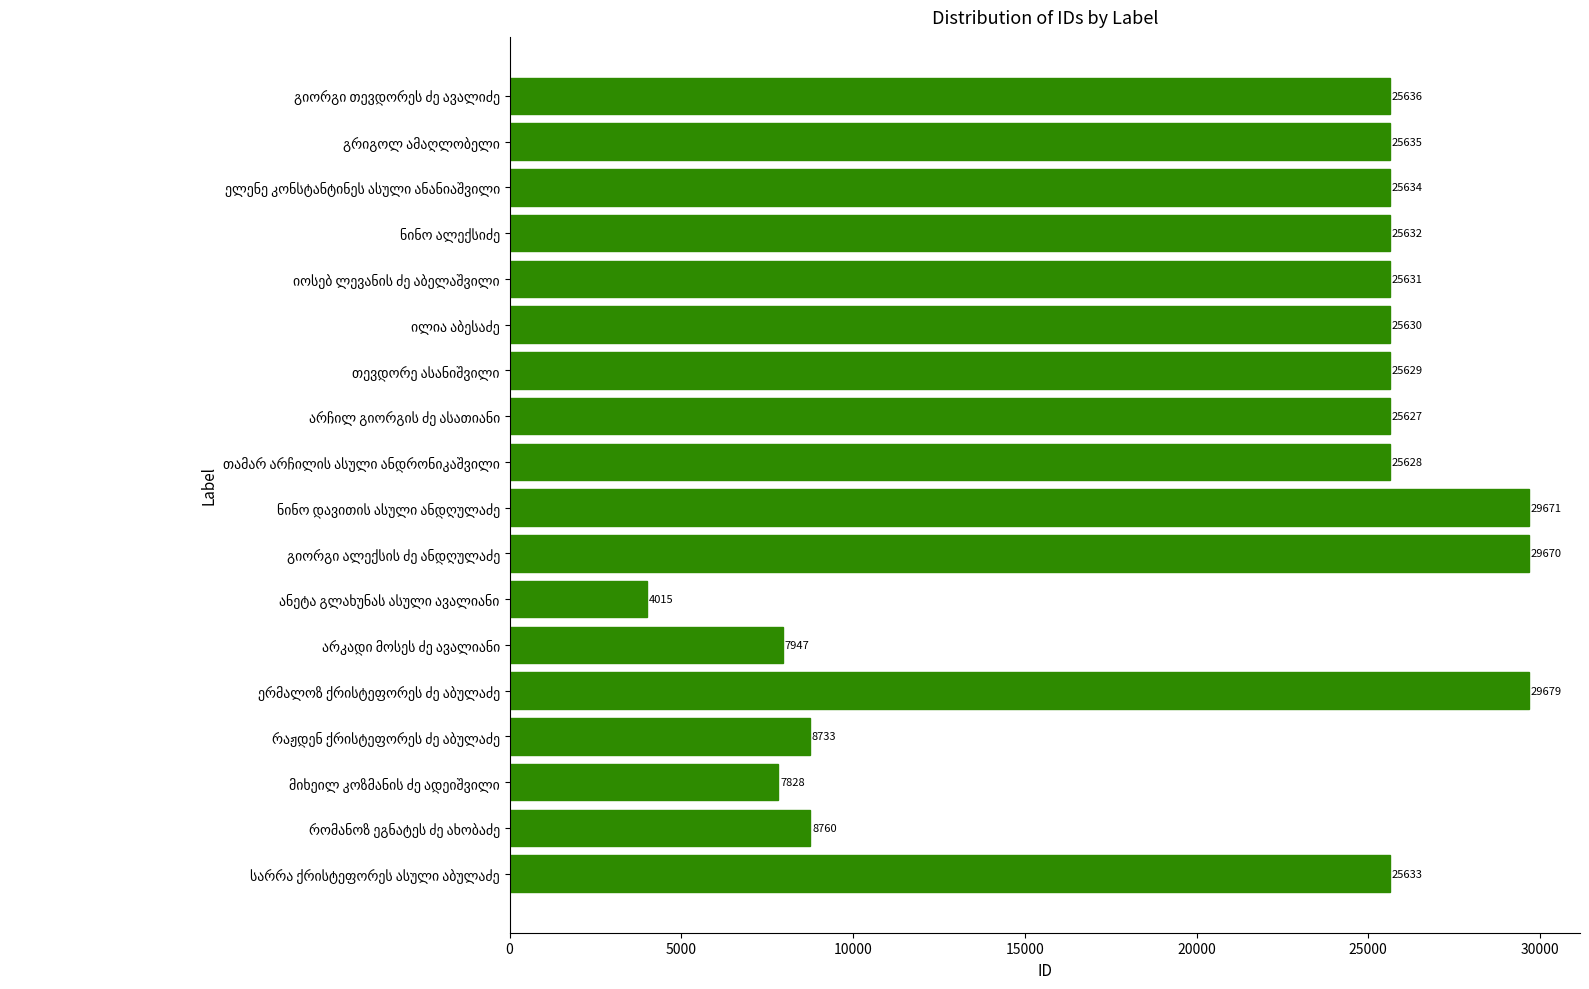

What is the smallest value displayed?

4015